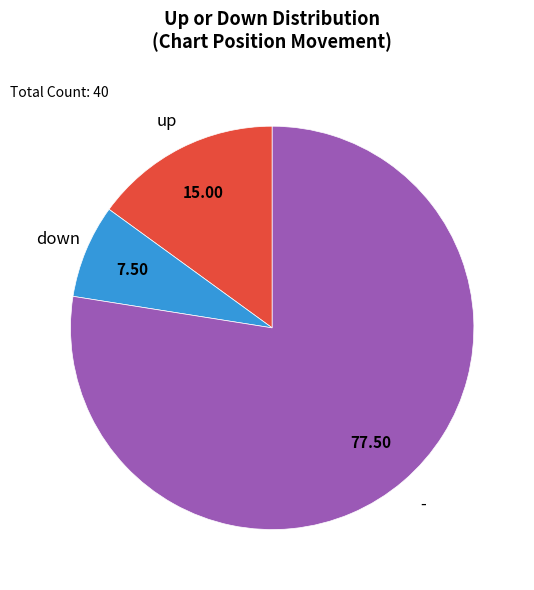

How many segments does this pie chart have?

3